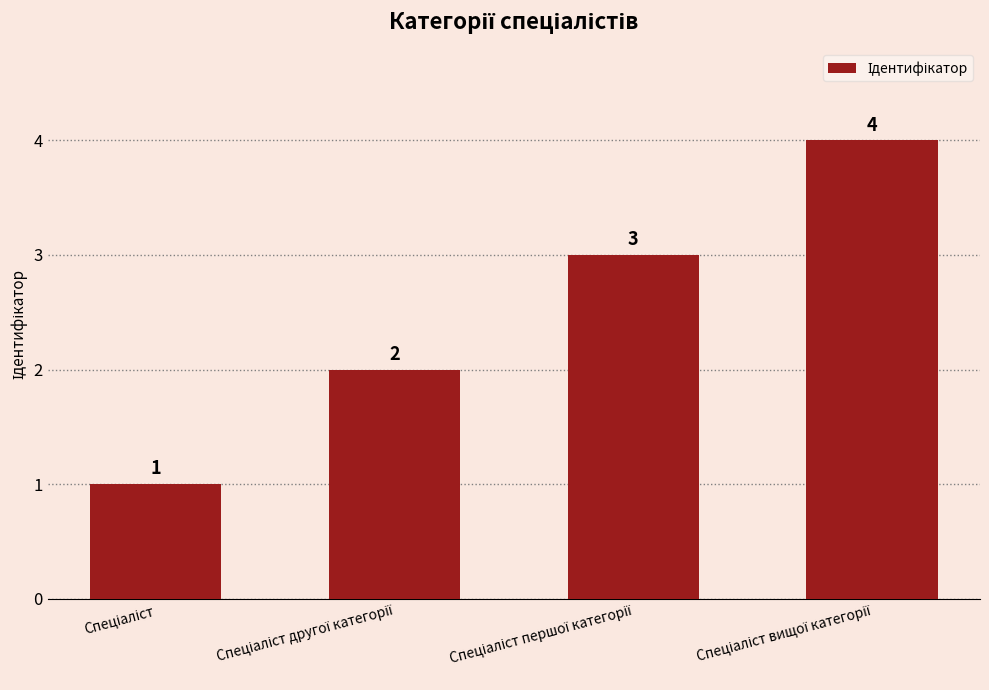

What is the difference between the maximum and minimum values?

3